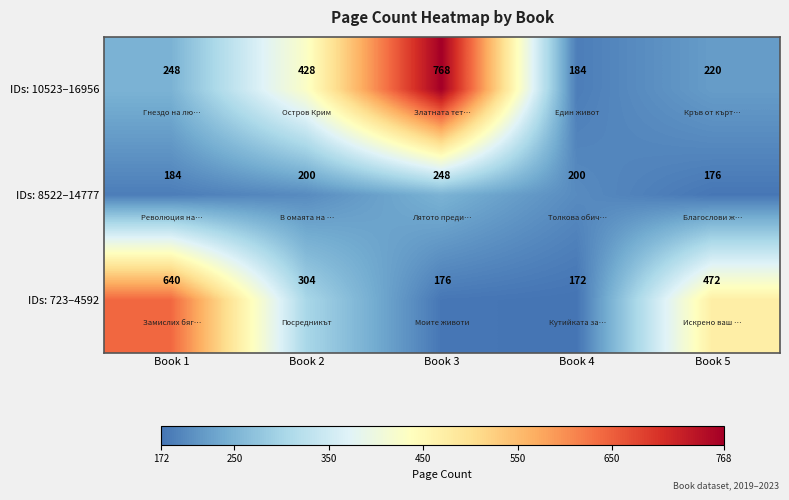

What is the difference between the second highest and minimum values in the IDs: 10523–16956 series?

244